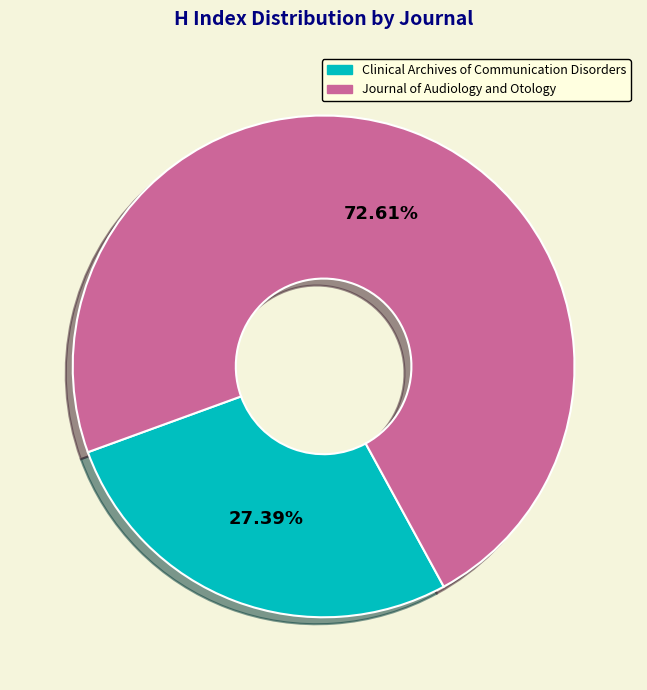

True or false: Clinical Archives of Communication Disorders accounts for 13% of the total.

False